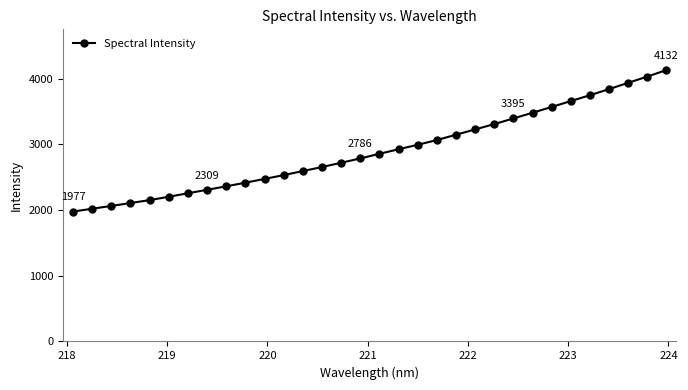

What is the sum of all values?

92965.3